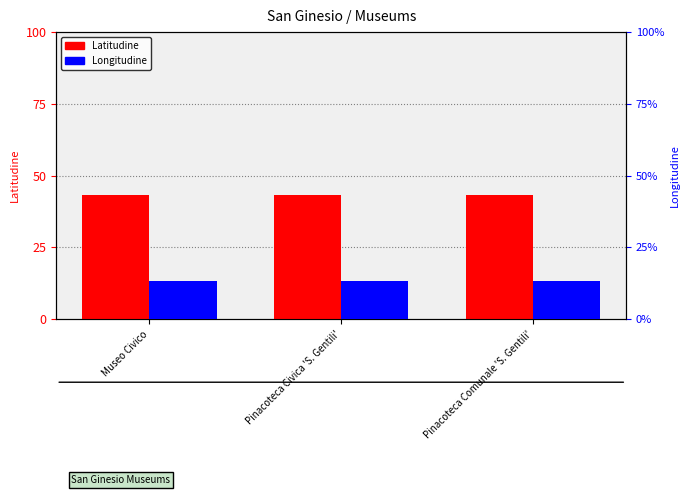

Reading right to left, transcribe all the data shown in this chart.

Latitudine: Pinacoteca Comunale 'S. Gentili'=43.1	Pinacoteca Civica 'S. Gentili'=43.1	Museo Civico=43.1
Longitudine: Pinacoteca Comunale 'S. Gentili'=13.3	Pinacoteca Civica 'S. Gentili'=13.3	Museo Civico=13.3